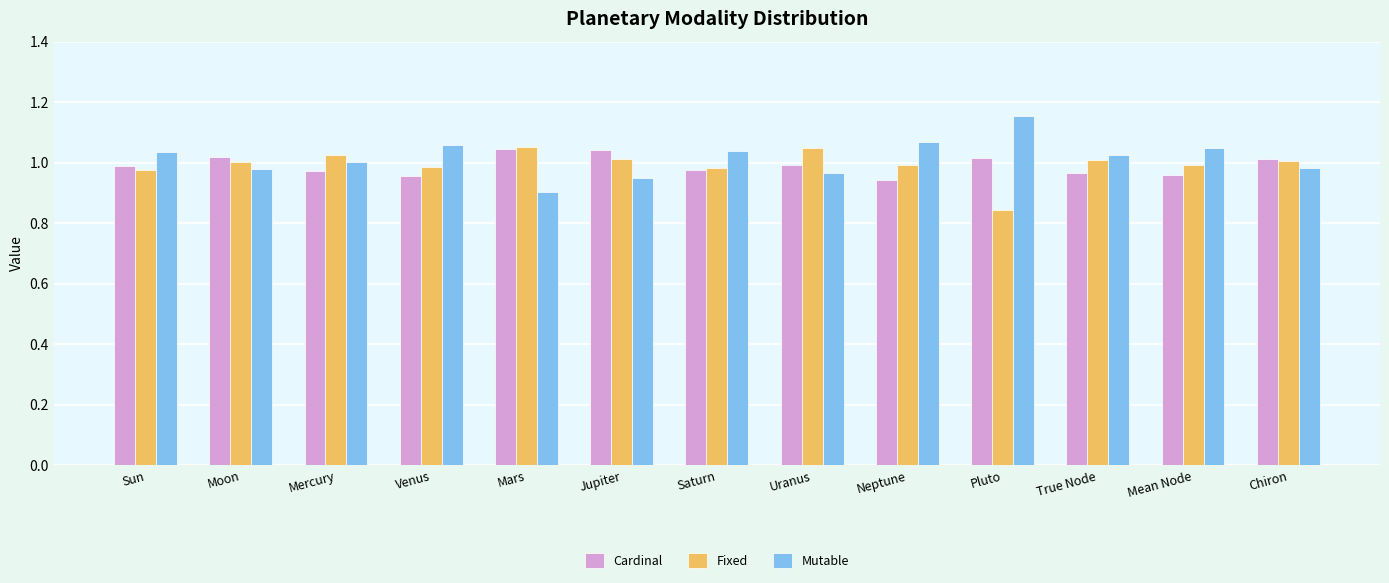

At which category does the chart reach its peak across all series?

Pluto